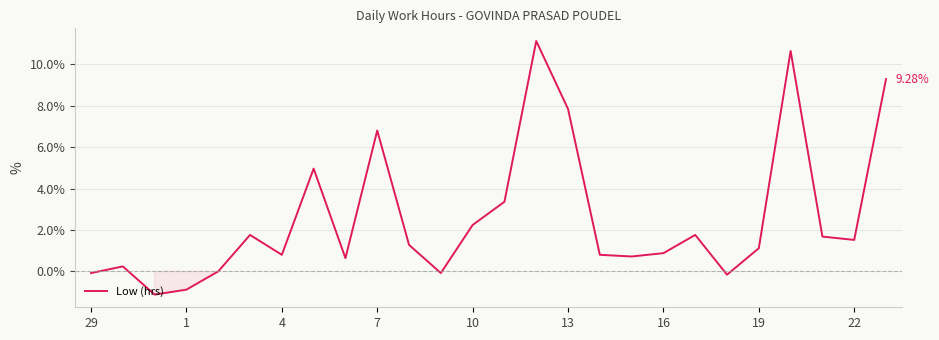

How many series are shown in this chart?

1